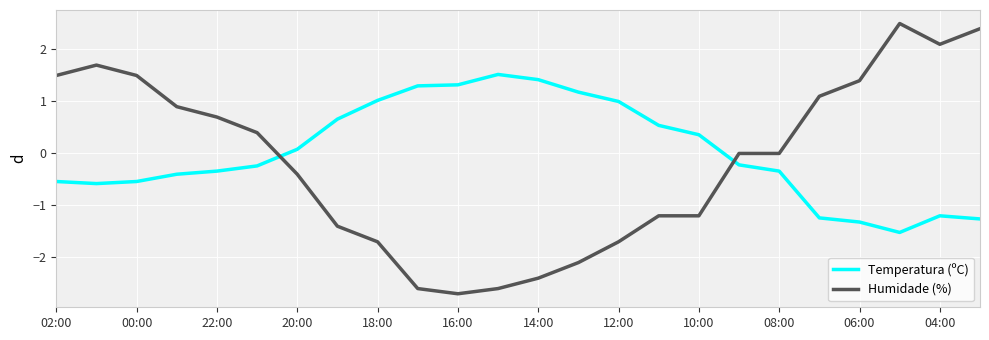

How many times do Humidade (%) and Temperatura (ºC) cross each other?

2